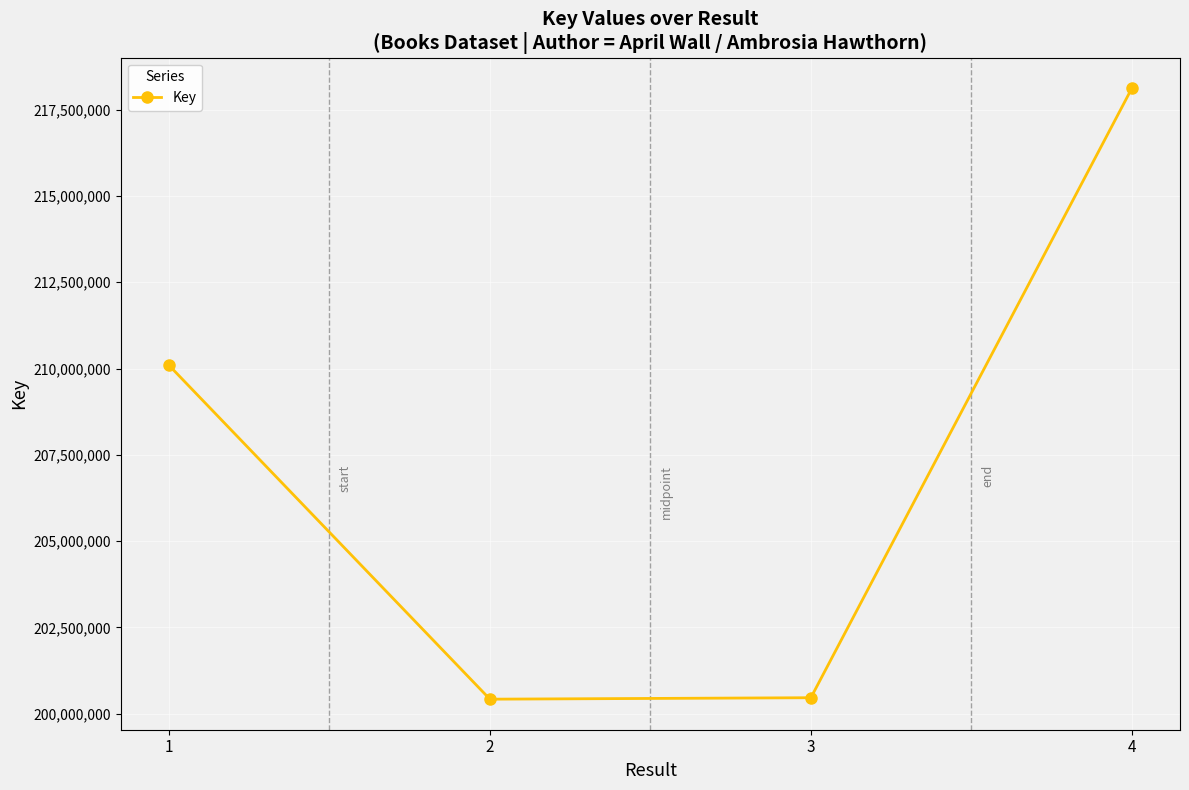

What is the greatest value displayed?

218119735